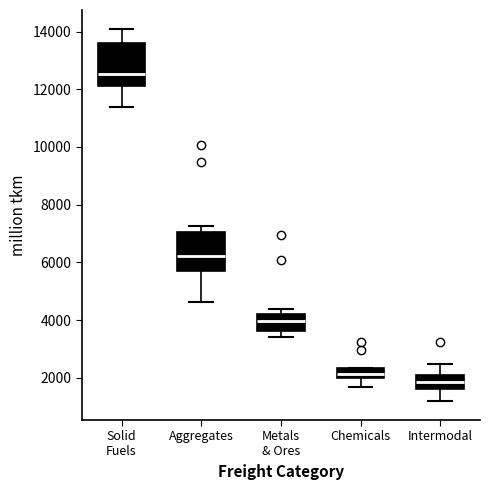

Reading left to right, transcribe this box plot: for each box, give where its median line is, the range the box spans, and where its two whiskers end, as read against the y-axis. The values are not printed on the chart, so give them approximately, as read against the axis.

Solid Fuels: median 12600, box 12200 to 13600, whiskers 11400 to 14200
Aggregates: median 6200, box 5800 to 7000, whiskers 4600 to 7200
Metals & Ores: median 4000, box 3600 to 4200, whiskers 3400 to 4400
Chemicals: median 2200, box 2000 to 2400, whiskers 1600 to 2400
Intermodal: median 1800, box 1600 to 2200, whiskers 1200 to 2400